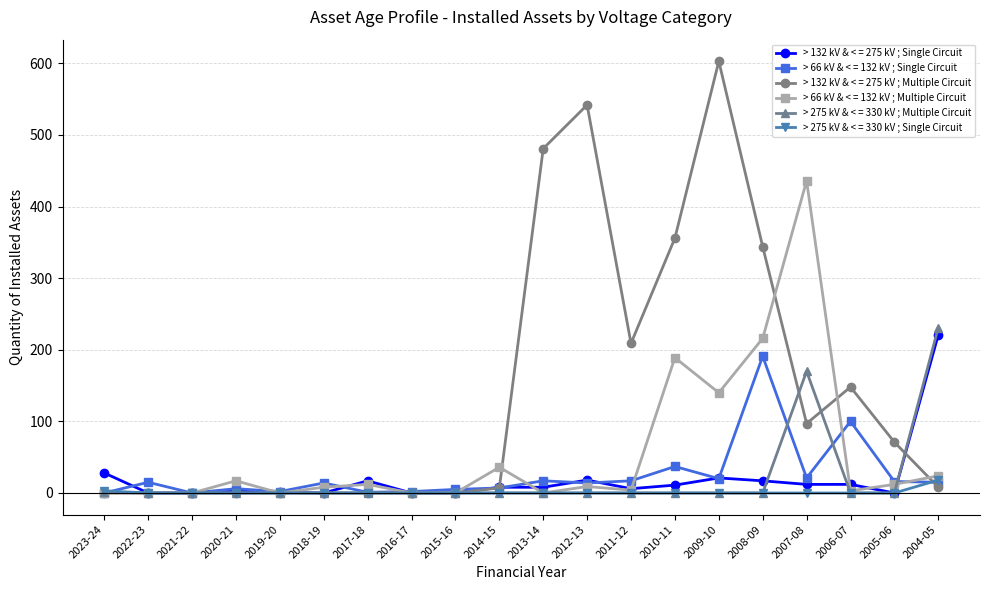

Is it true that > 275 kV & < = 330 kV ; Multiple Circuit equals -160 at 2006-07?

False